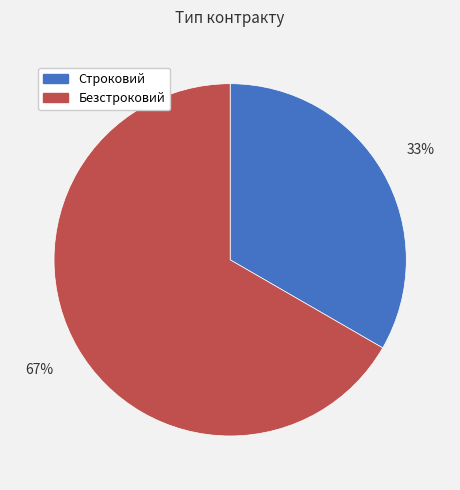

Combined, do Строковий and Безстроковий account for over 50%?

Yes